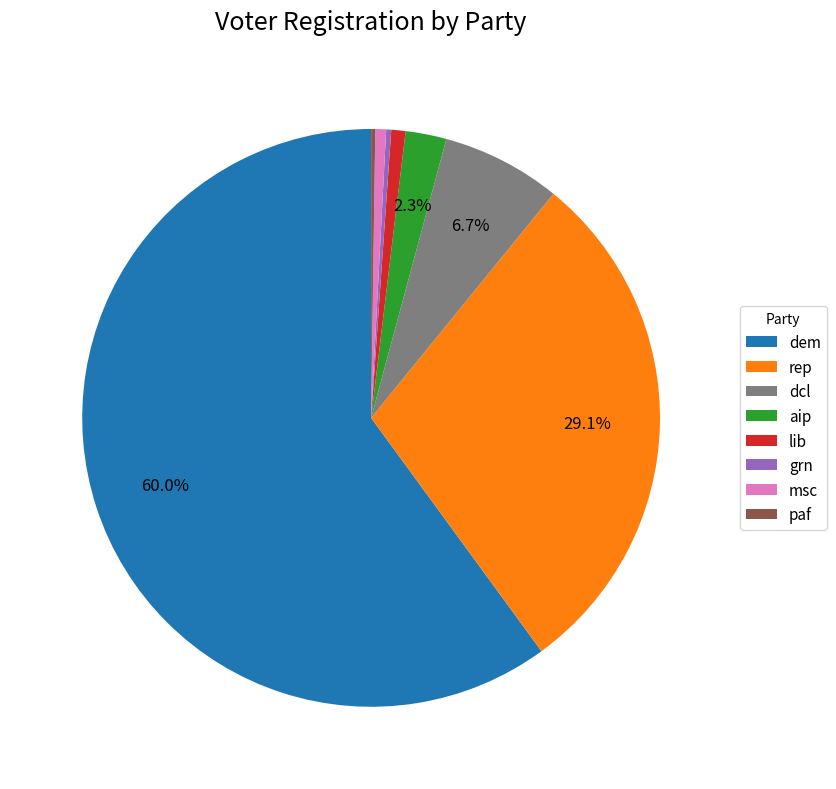

Combined, do dcl and lib account for over 50%?

No